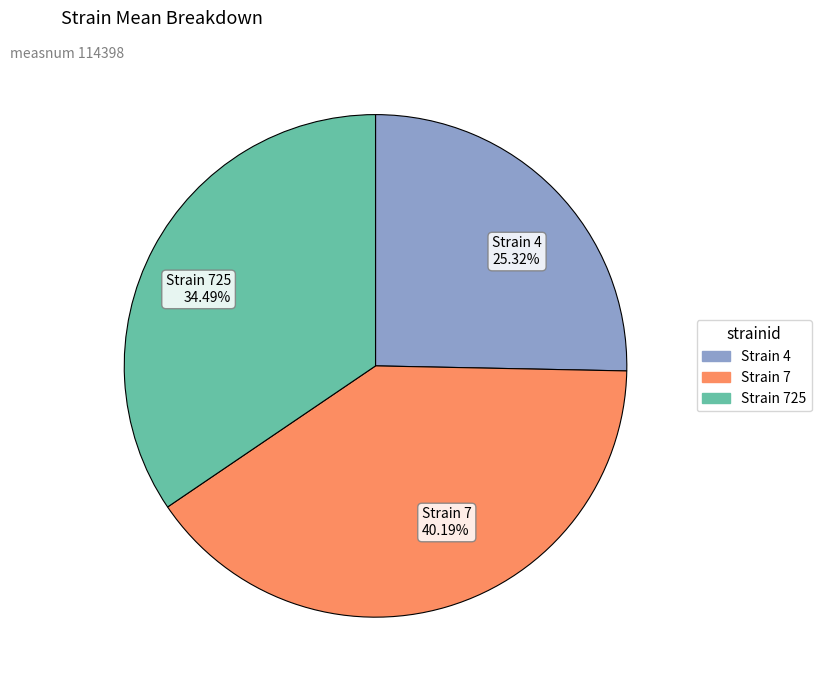

Rank the categories by value from lowest to highest.

Strain 4 25.32%, Strain 725 34.49%, Strain 7 40.19%